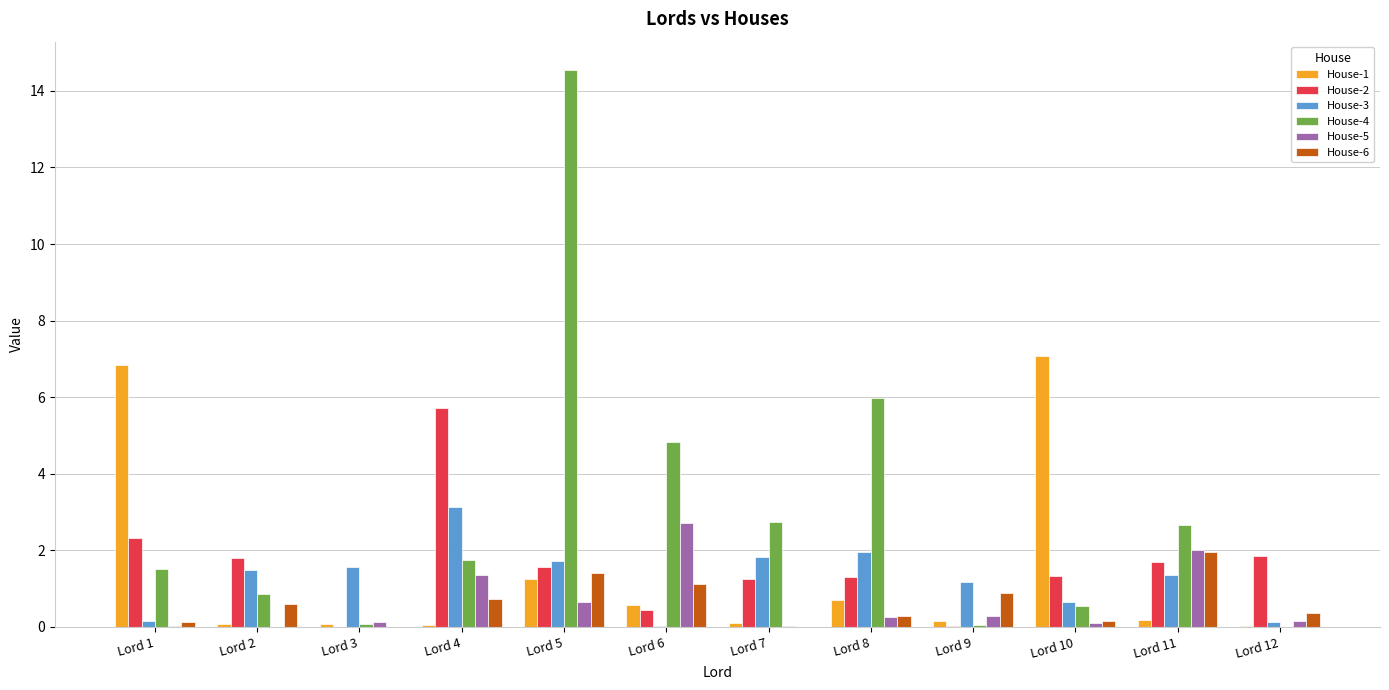

Which series has the largest total across all categories?

House-4